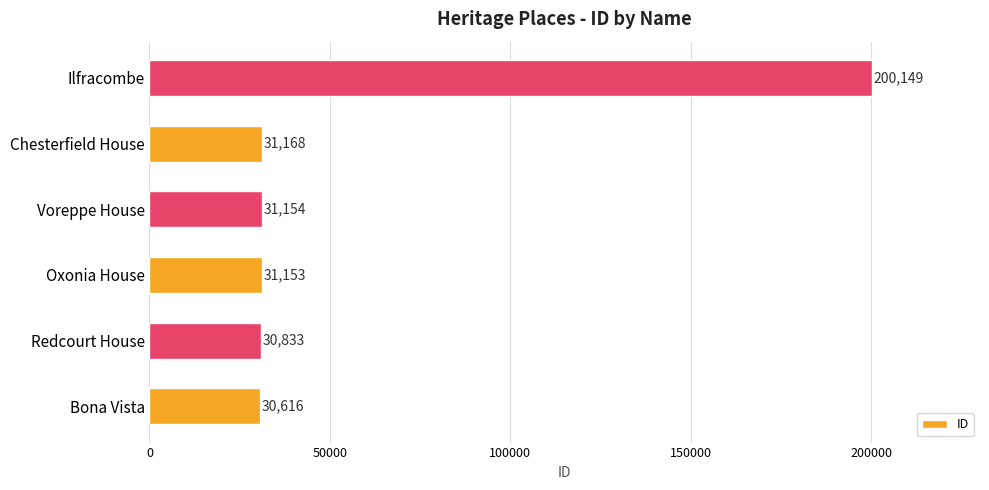

Reading top to bottom, extract all data points from this chart.

200149	31168	31154	31153	30833	30616